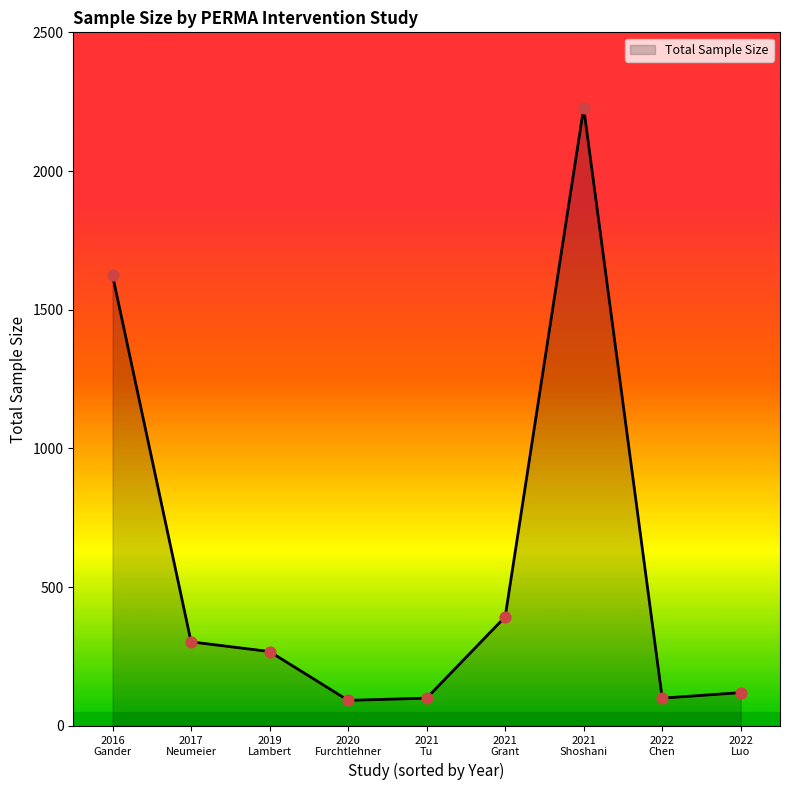

Which has a higher value, 2022
Luo or 2017
Neumeier?

2017
Neumeier